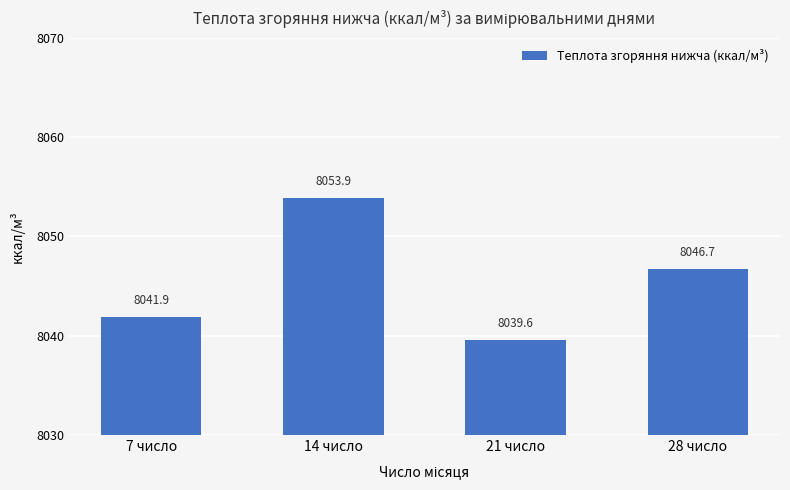

List the labels in order of value, smallest first.

21 число, 7 число, 28 число, 14 число